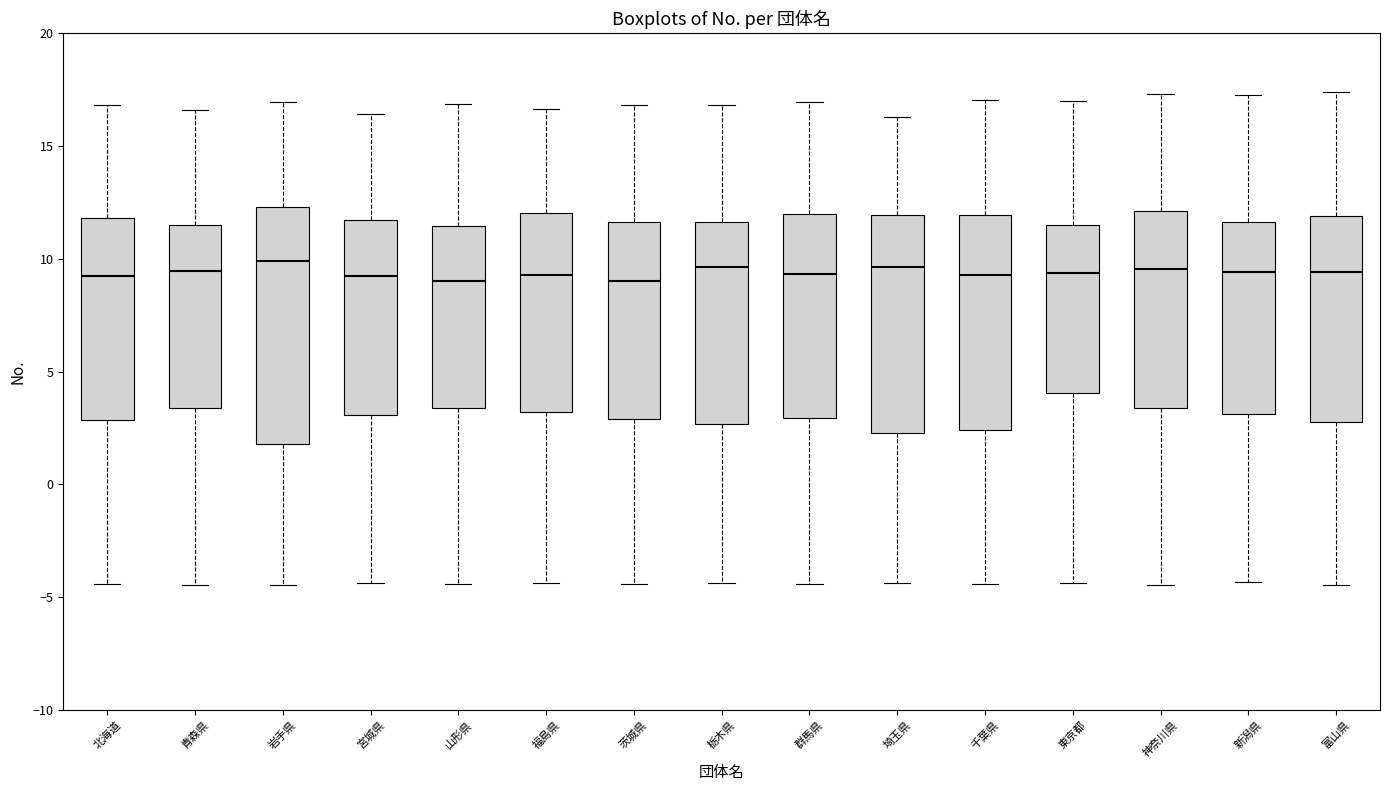

Where is the lower edge of the box for 富山県 on the y-axis? The values are not printed on the chart, so give them approximately, as read against the axis.

3.0